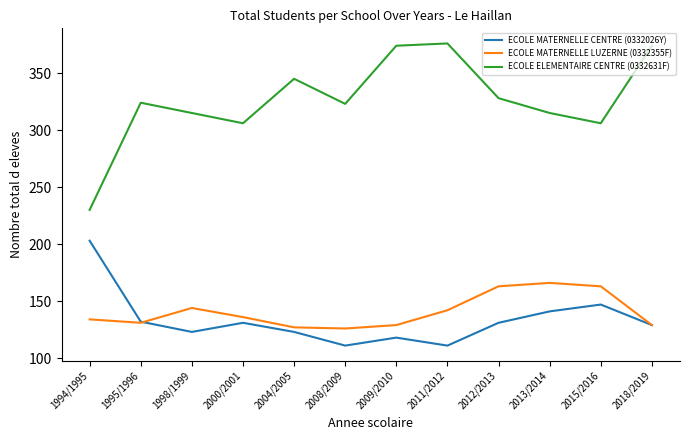

Is this an area chart (filled region under the line)?

No